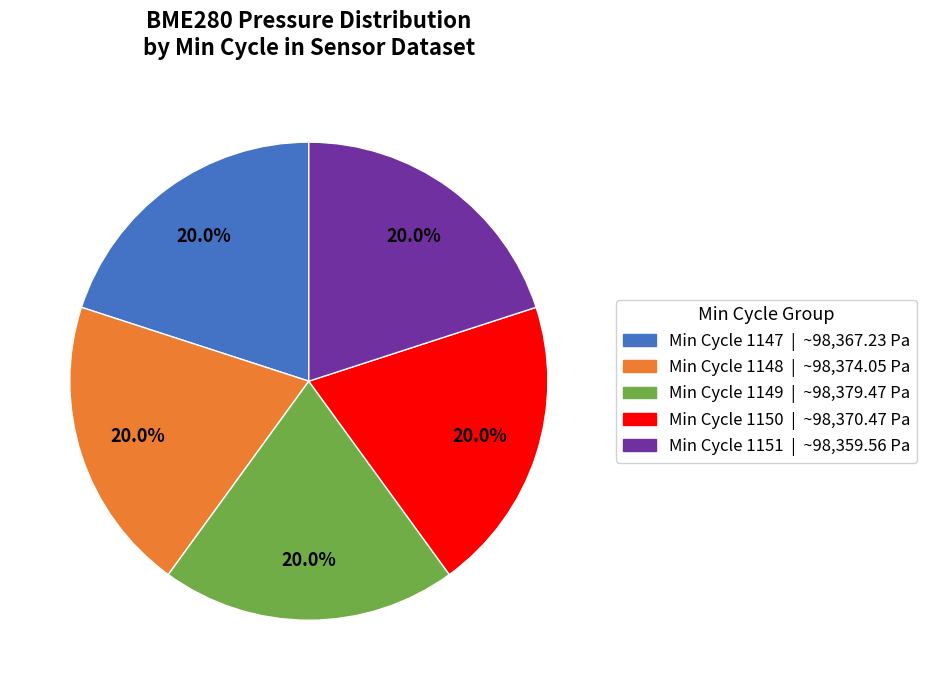

Approximately how many times larger is the value at Min Cycle 1149 | ~98,379.47 Pa compared to Min Cycle 1151 | ~98,359.56 Pa?

1.0